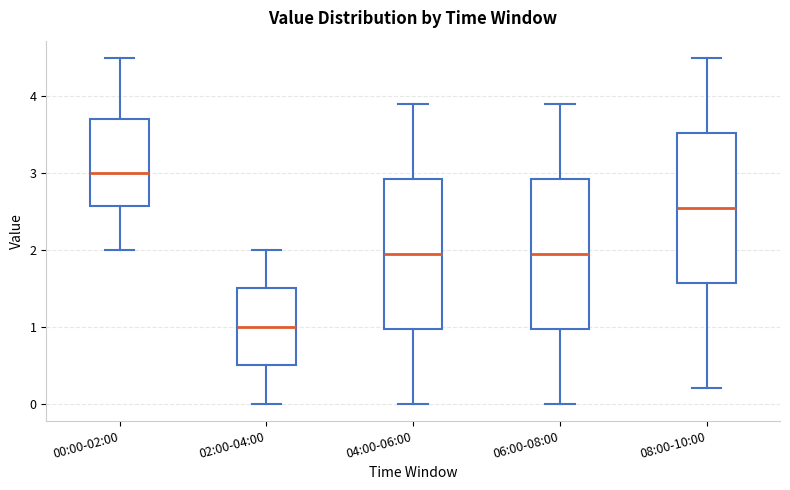

Reading left to right, transcribe this box plot: for each box, give where its median line is, the range the box spans, and where its two whiskers end, as read against the y-axis. The values are not printed on the chart, so give them approximately, as read against the axis.

00:00-02:00: median 3.0, box 2.6 to 3.7, whiskers 2.0 to 4.5
02:00-04:00: median 1.0, box 0.5 to 1.5, whiskers 0.0 to 2.0
04:00-06:00: median 2.0, box 1.0 to 2.9, whiskers 0.0 to 3.9
06:00-08:00: median 2.0, box 1.0 to 2.9, whiskers 0.0 to 3.9
08:00-10:00: median 2.6, box 1.6 to 3.5, whiskers 0.2 to 4.5